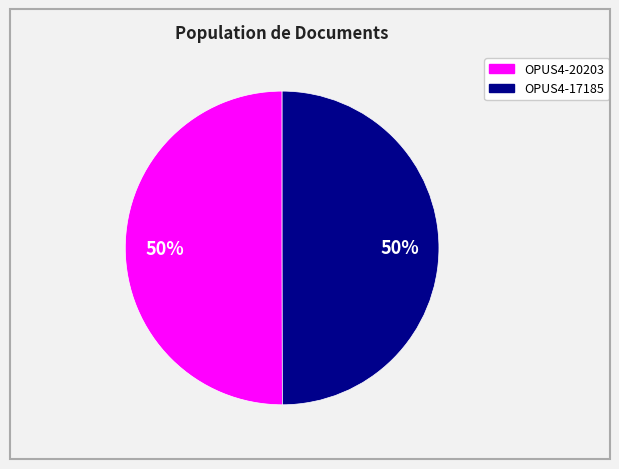

To the nearest percent, what percentage of the pie is OPUS4-20203?

50%